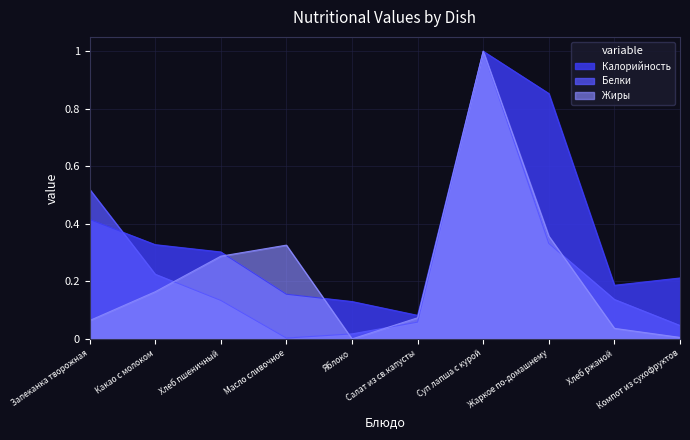

Where is the first local minimum for Белки?

Масло сливочное